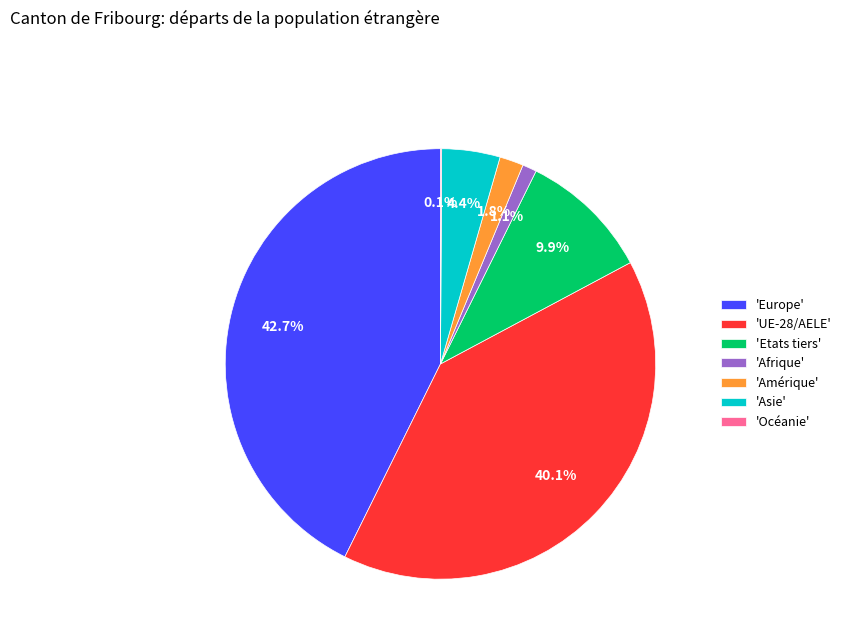

What portion of the pie excludes 'Afrique'?

98.9%